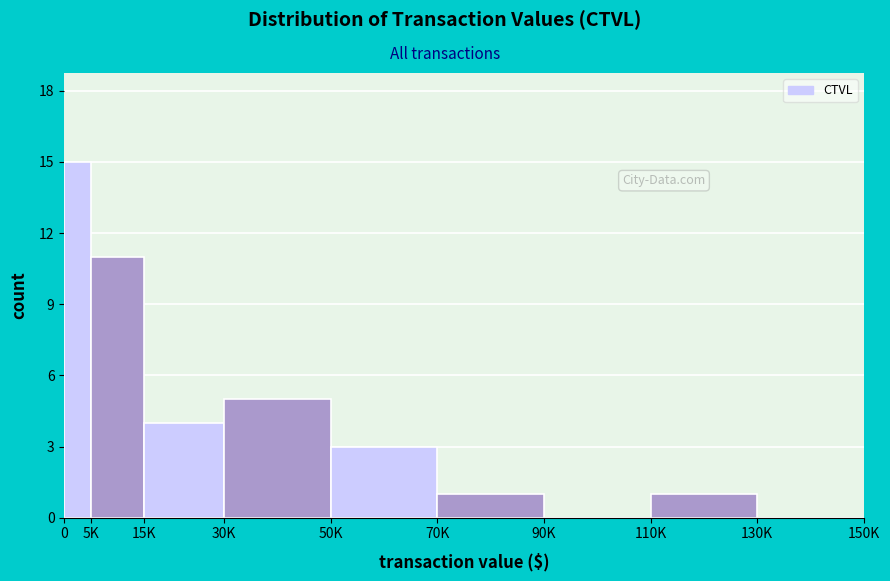

Reading right to left, transcribe all the data shown in this chart.

130K=0	110K=1	90K=0	70K=1	50K=3	30K=5	15K=4	5K=11	0=15